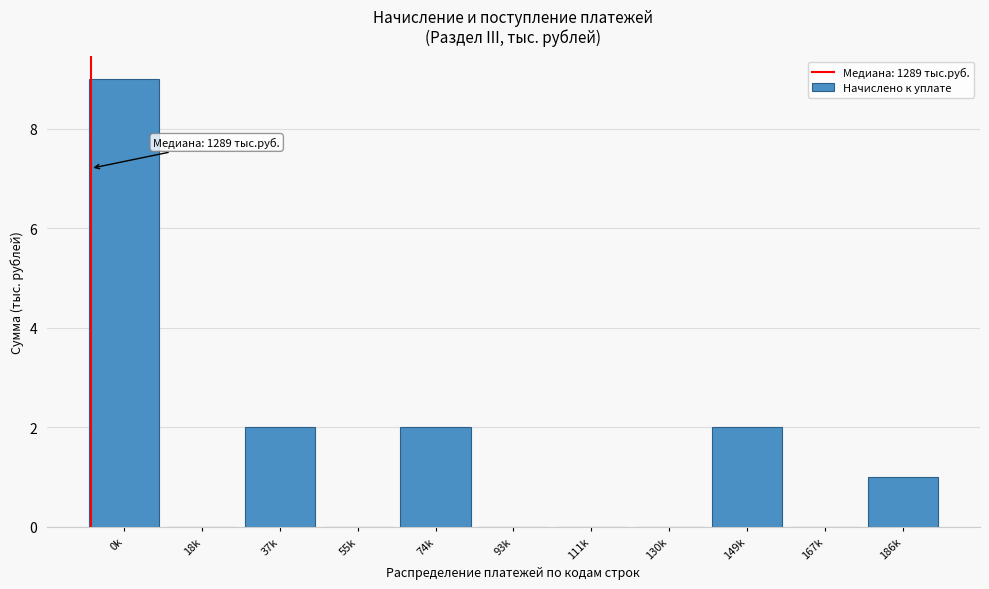

Reading left to right, what are all the values shown in this chart?

0k=9	18k=0	37k=2	55k=0	74k=2	93k=0	111k=0	130k=0	149k=2	167k=0	186k=1